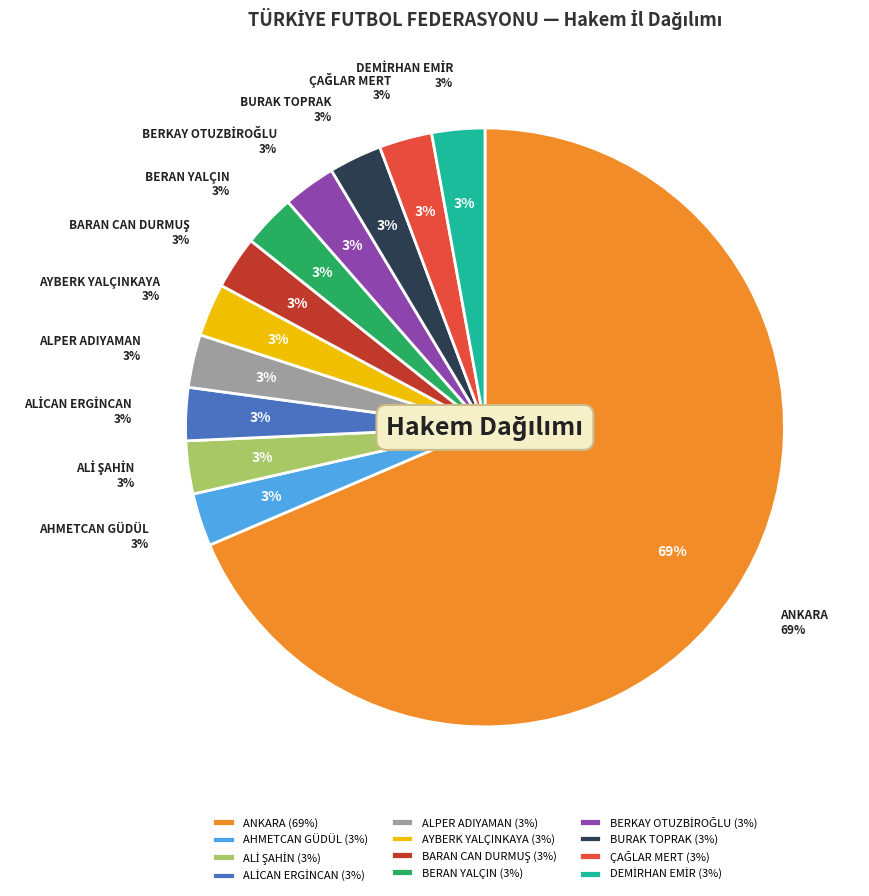

To the nearest percent, what is the difference between the largest and smallest slice percentages?

66%